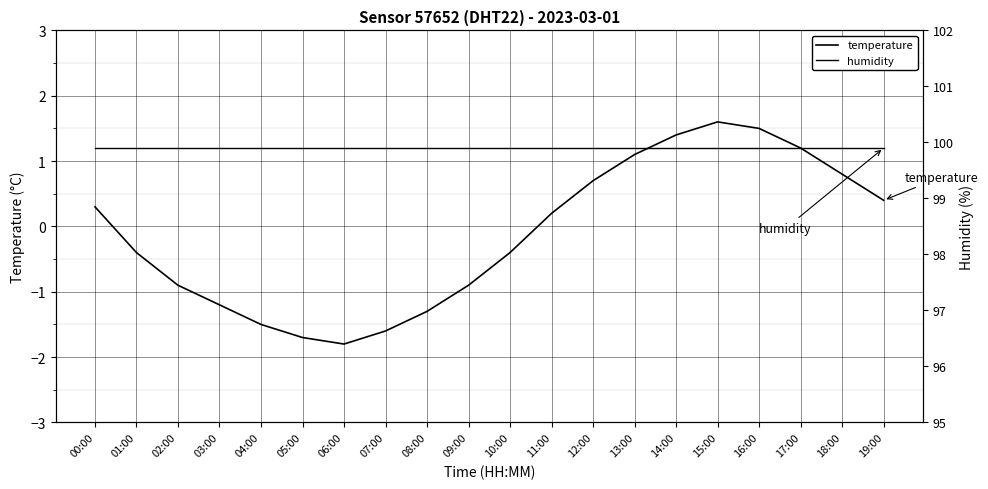

At how many categories does at least one series exceed 29?

20